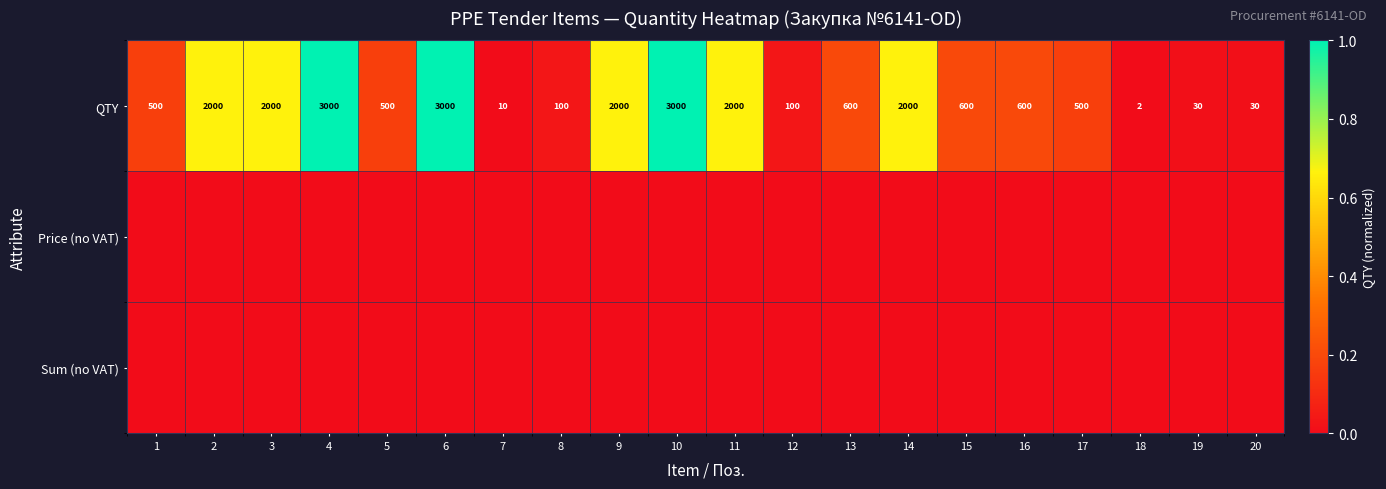

What is the sum of the QTY values at 16 and 11?

2600